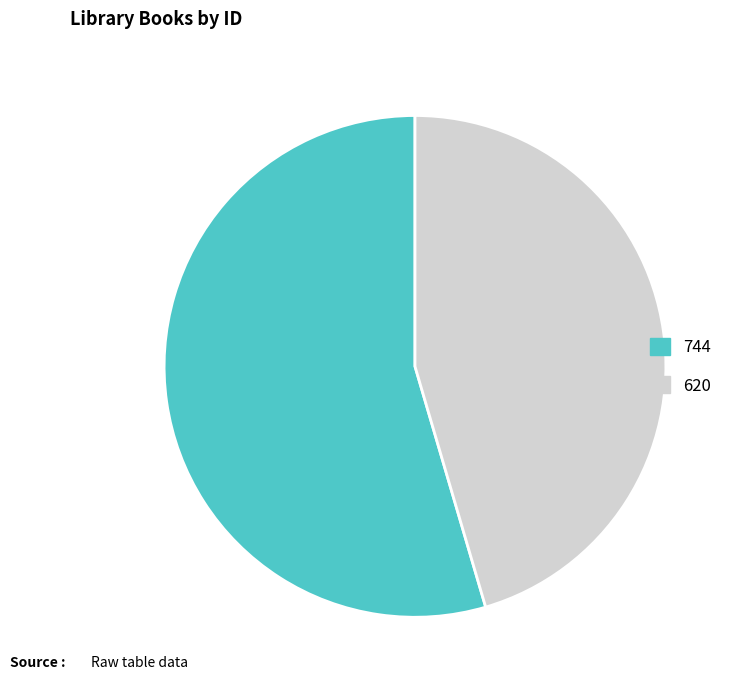

The 744 slice represents 66% of the pie. True or false?

False